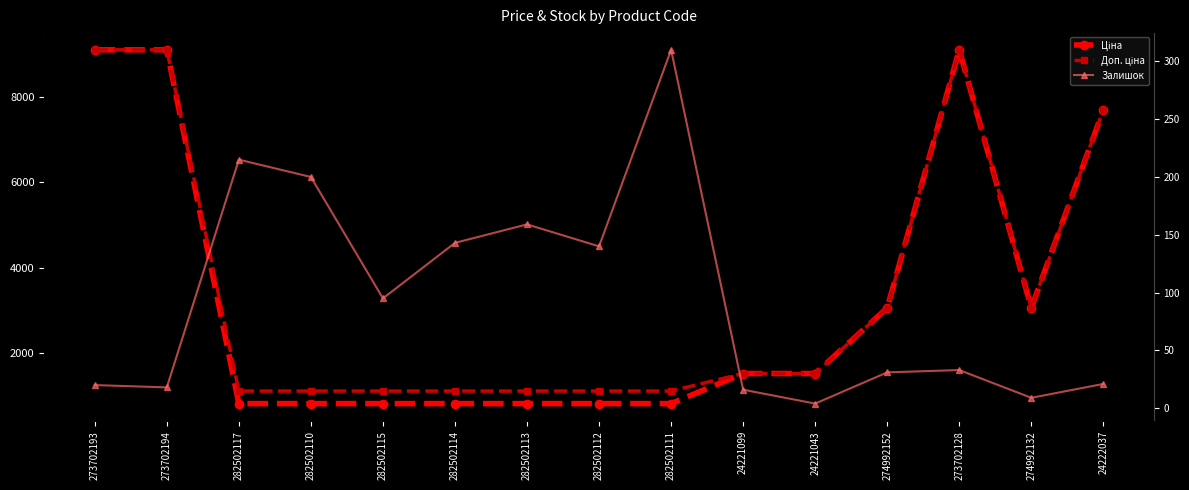

Read the Ціна value at 282502117.

823.9